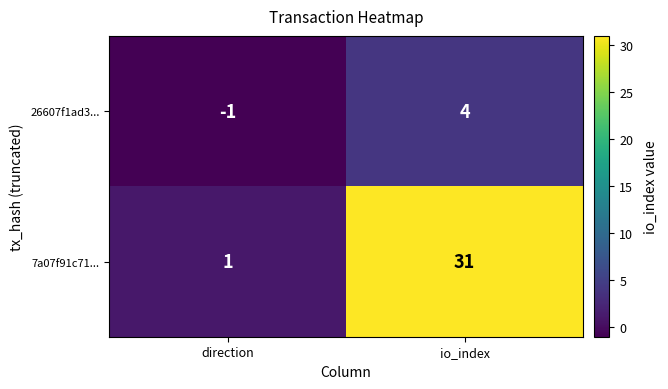

At which category is the sum across all series the highest?

io_index